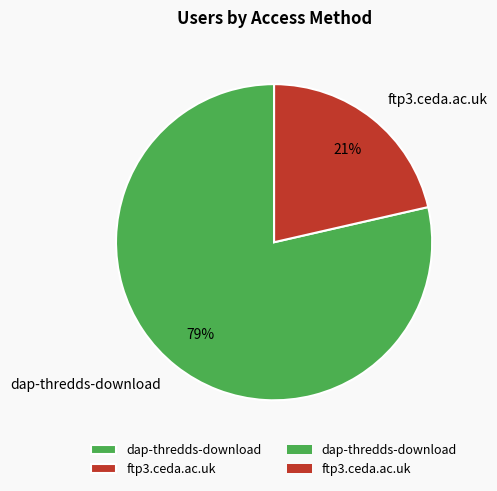

To the nearest percent, what is the average slice percentage?

50%